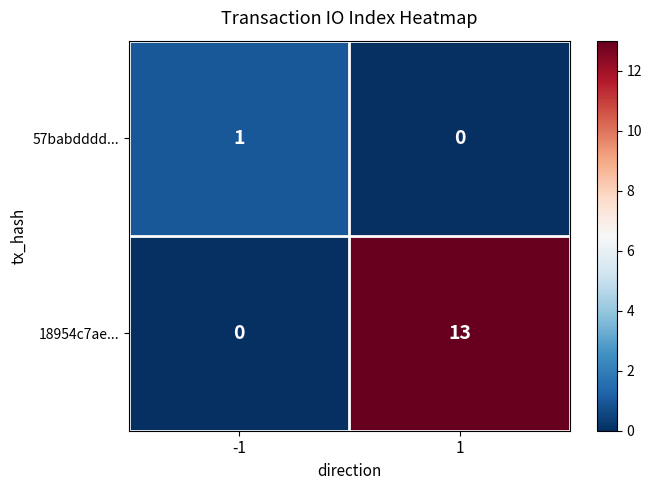

Reading left to right, extract all data points from this chart.

57babdddd...: -1=1	1=0
18954c7ae...: -1=0	1=13